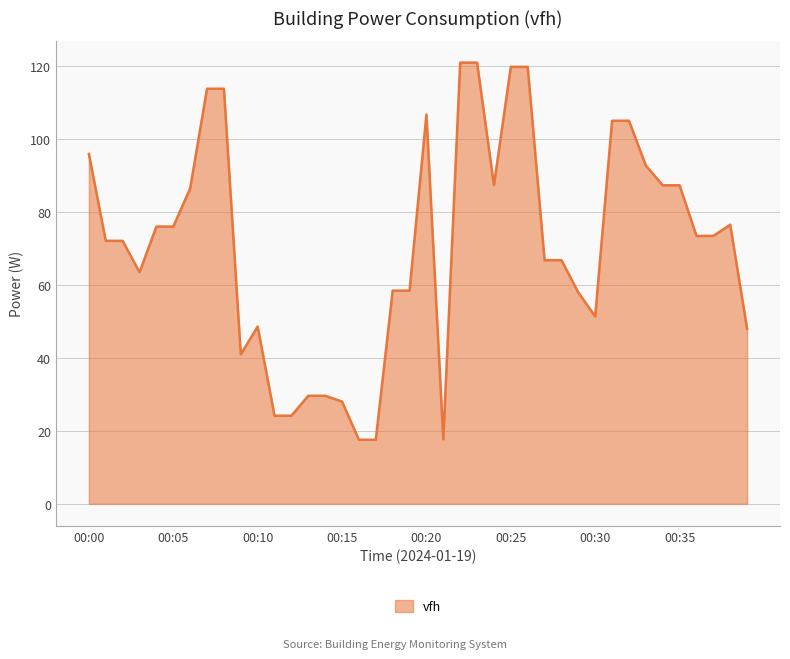

What is the smallest value displayed?

17.6